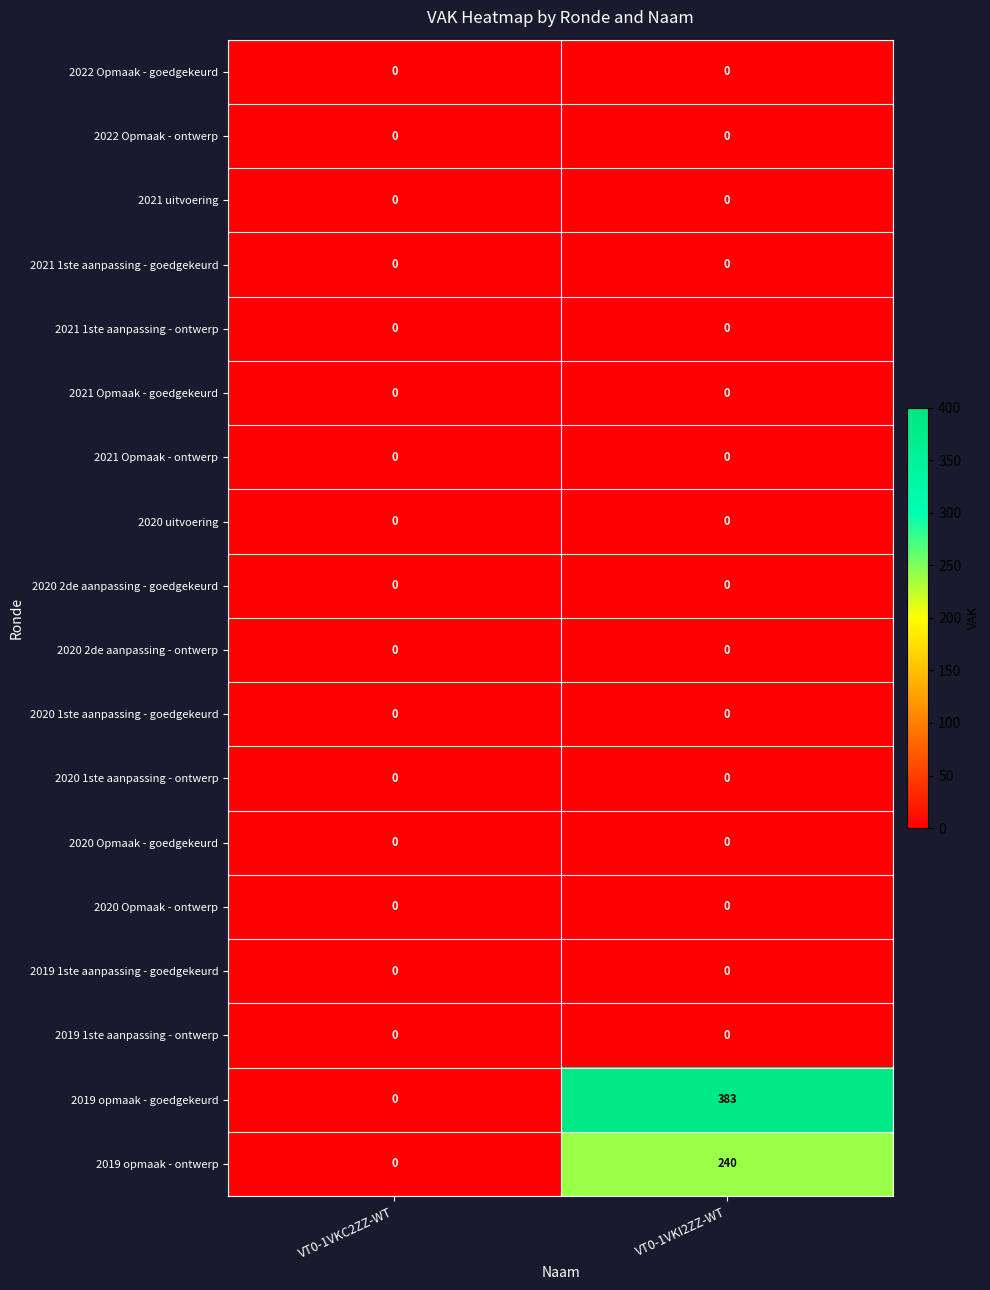

Which series has the largest total across all categories?

2019 opmaak - goedgekeurd